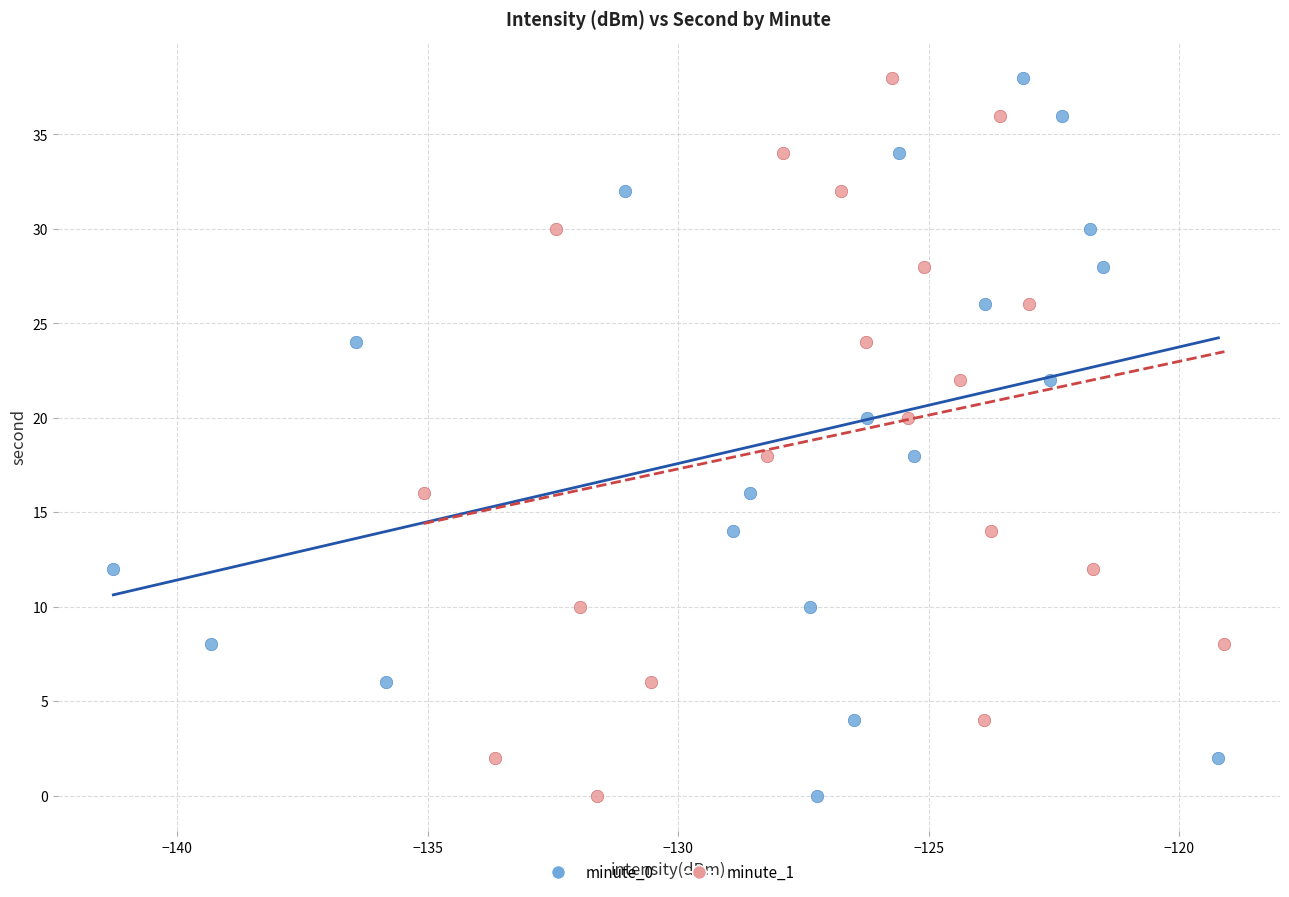

What are all the series names shown in the legend?

minute_0, minute_1